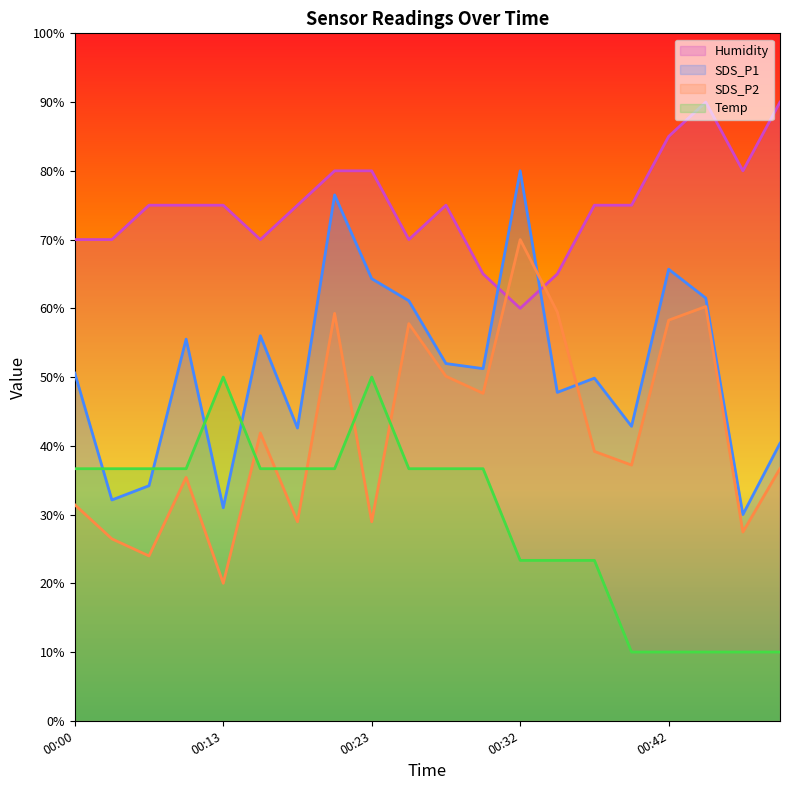

In SDS_P2, how many points are higher than both neighbors (excluding endpoints)?

6